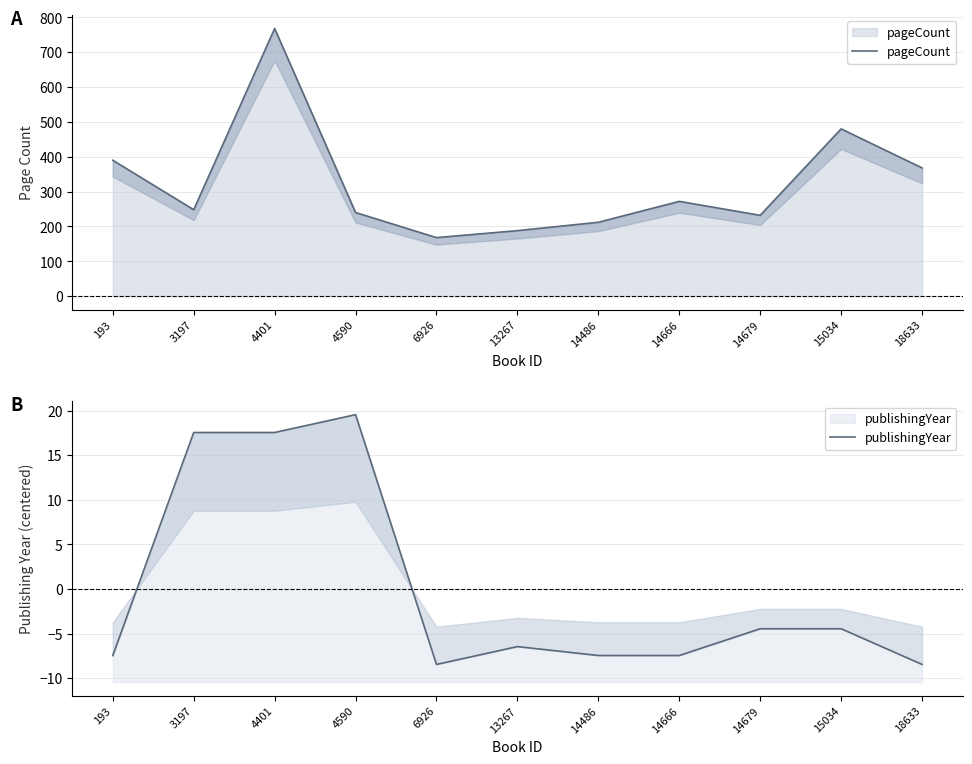

Is the value of pageCount at 6926 greater than the value of publishingYear at 14486?

Yes